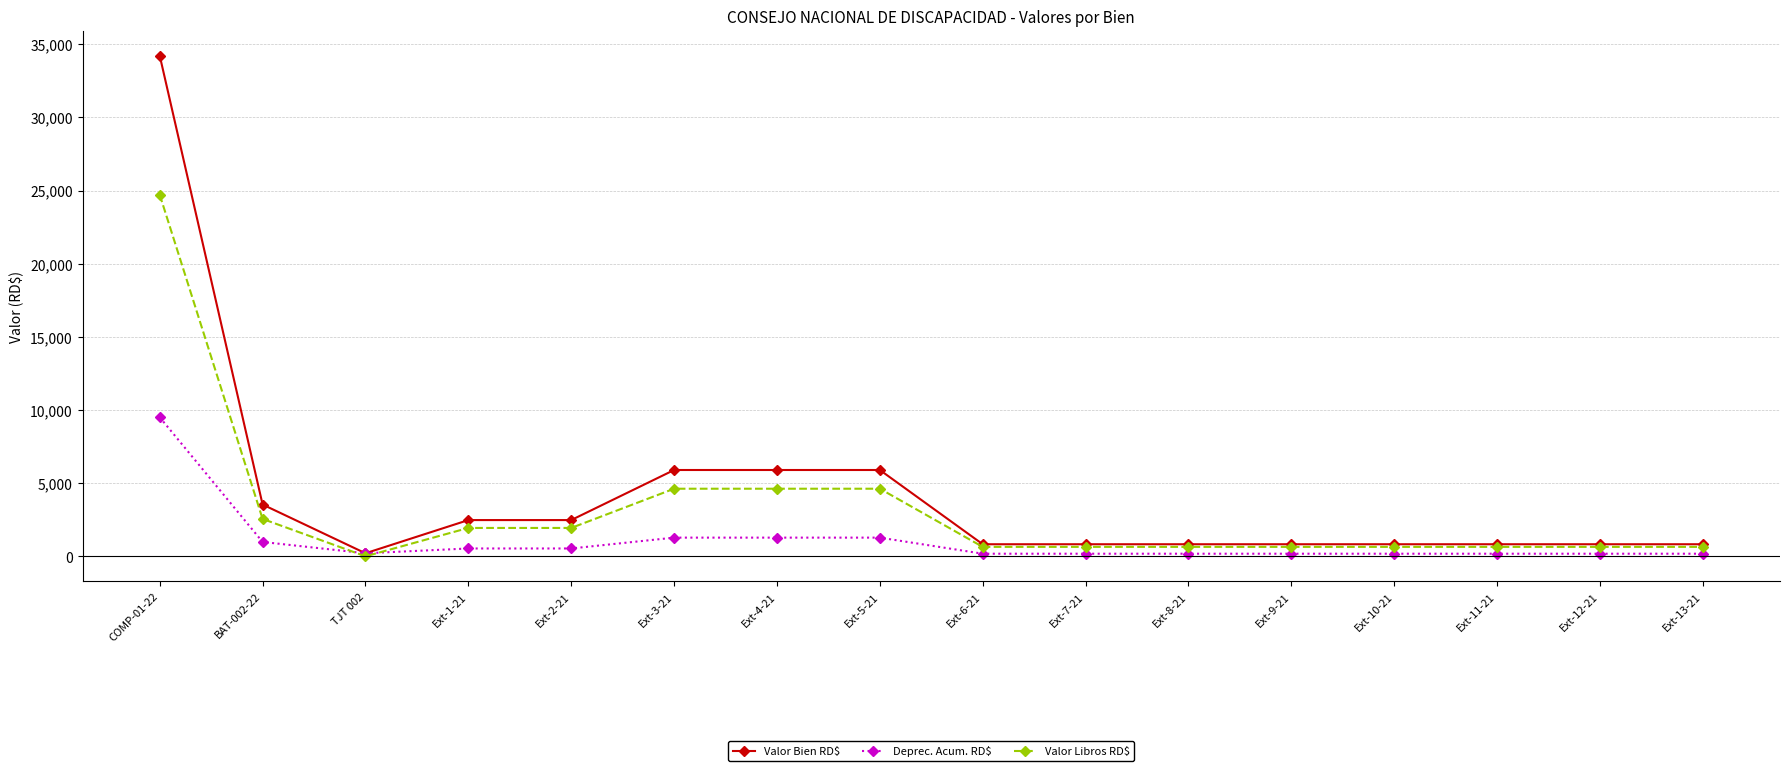

What is the label of the 2nd point from the left?

BAT-002-22